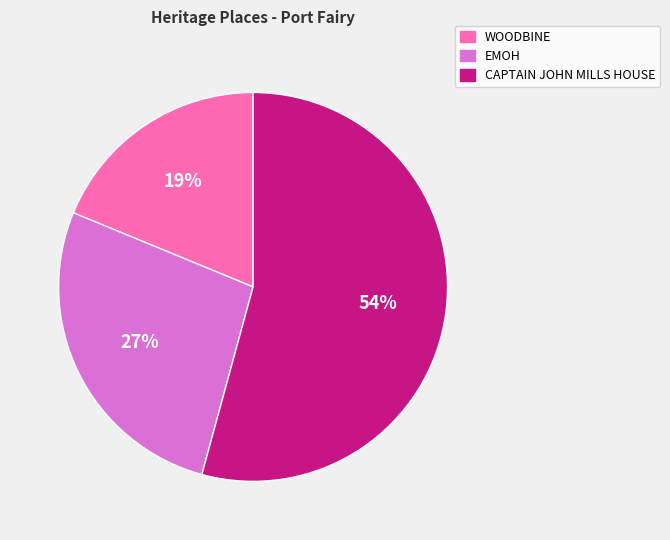

Between WOODBINE and CAPTAIN JOHN MILLS HOUSE, which is larger?

CAPTAIN JOHN MILLS HOUSE